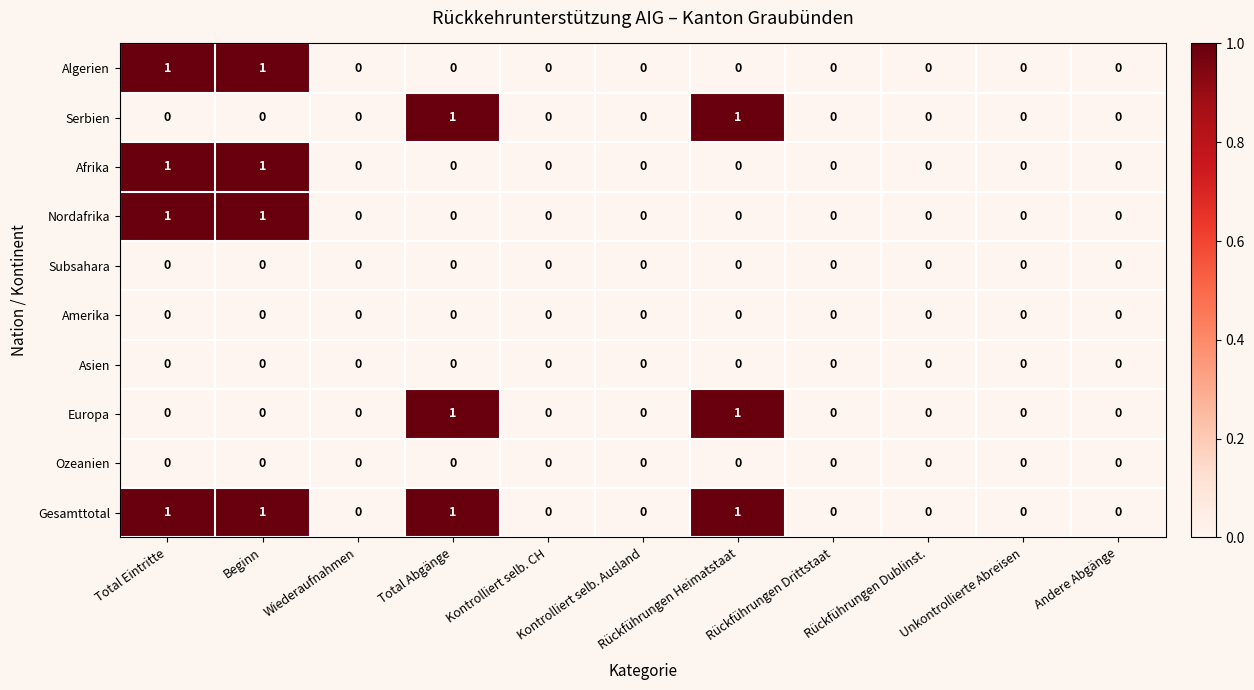

Which series has the largest total across all categories?

Gesamttotal